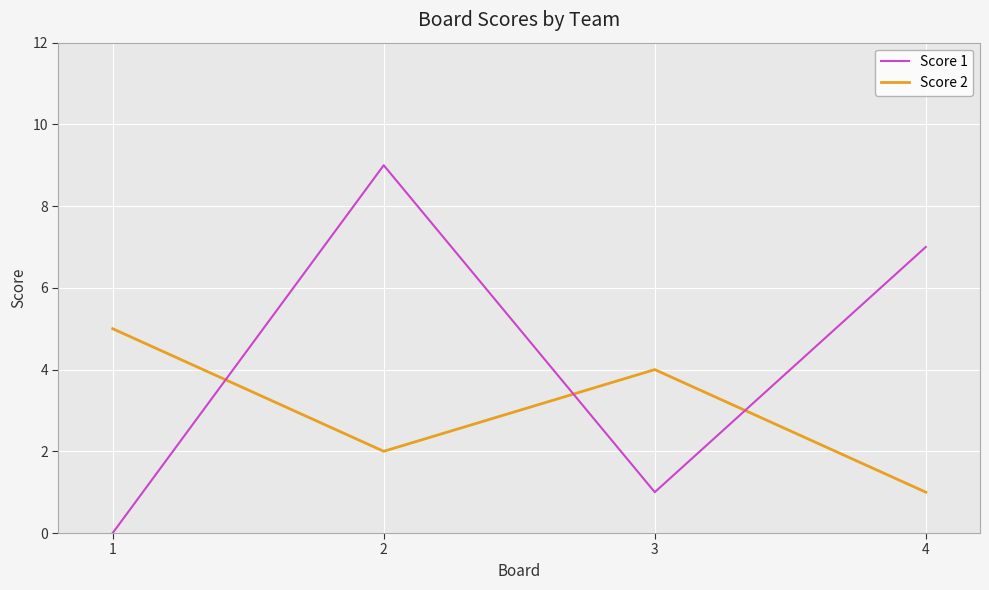

How many intersections are there between Score 1 and Score 2?

3